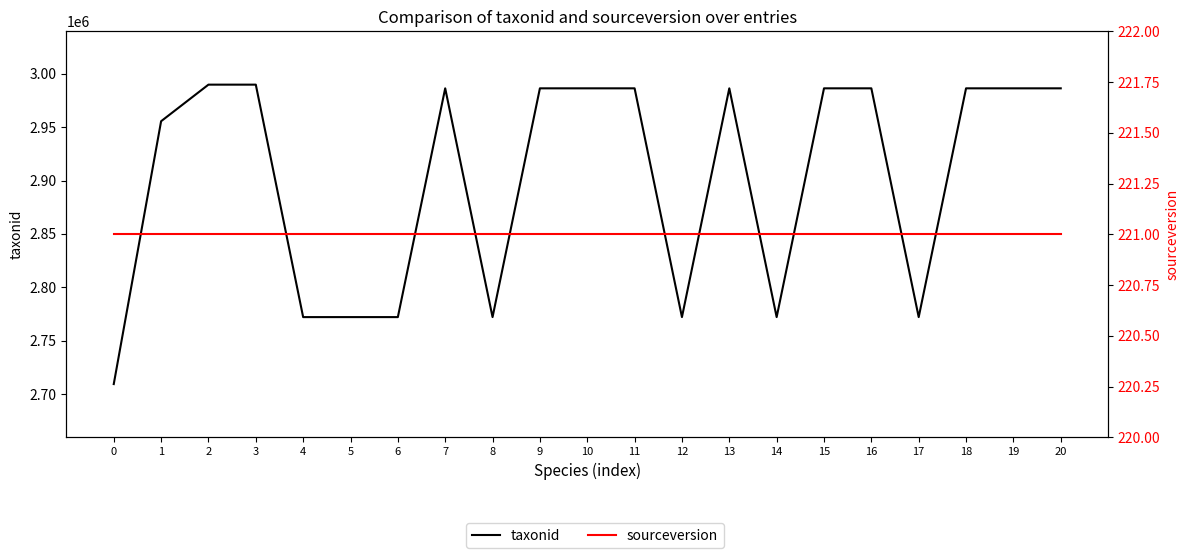

At 14, list the series in order from smallest to largest.

sourceversion, taxonid